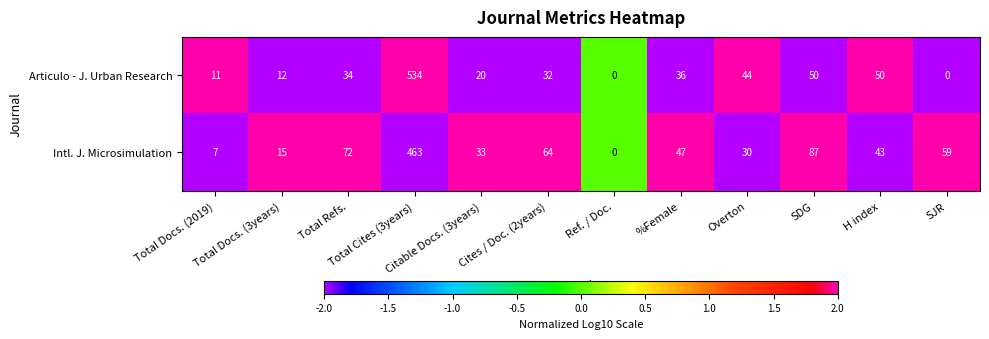

Count the number of data series in this chart.

2